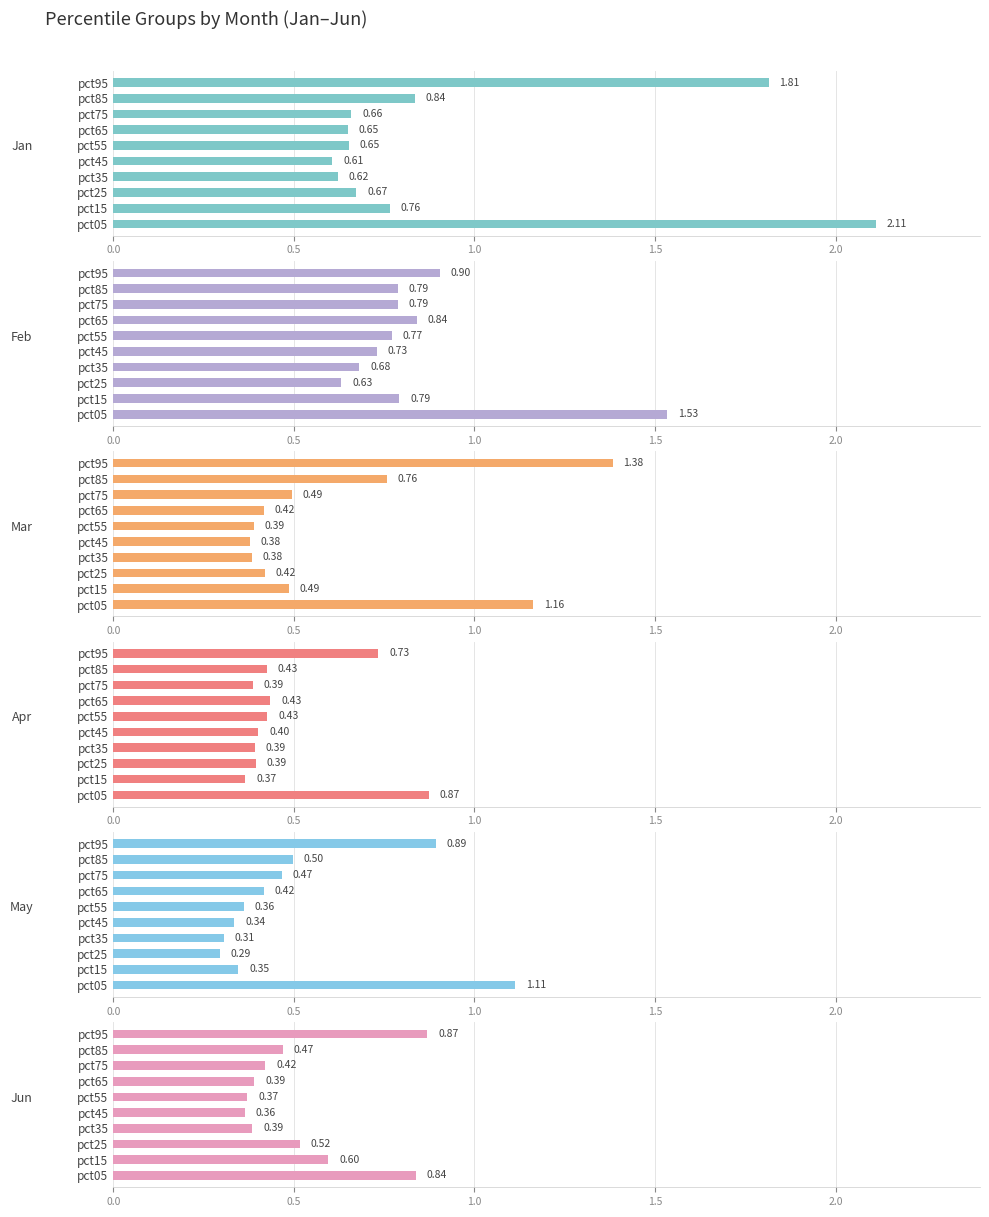

How many categories are shown in the chart?

10